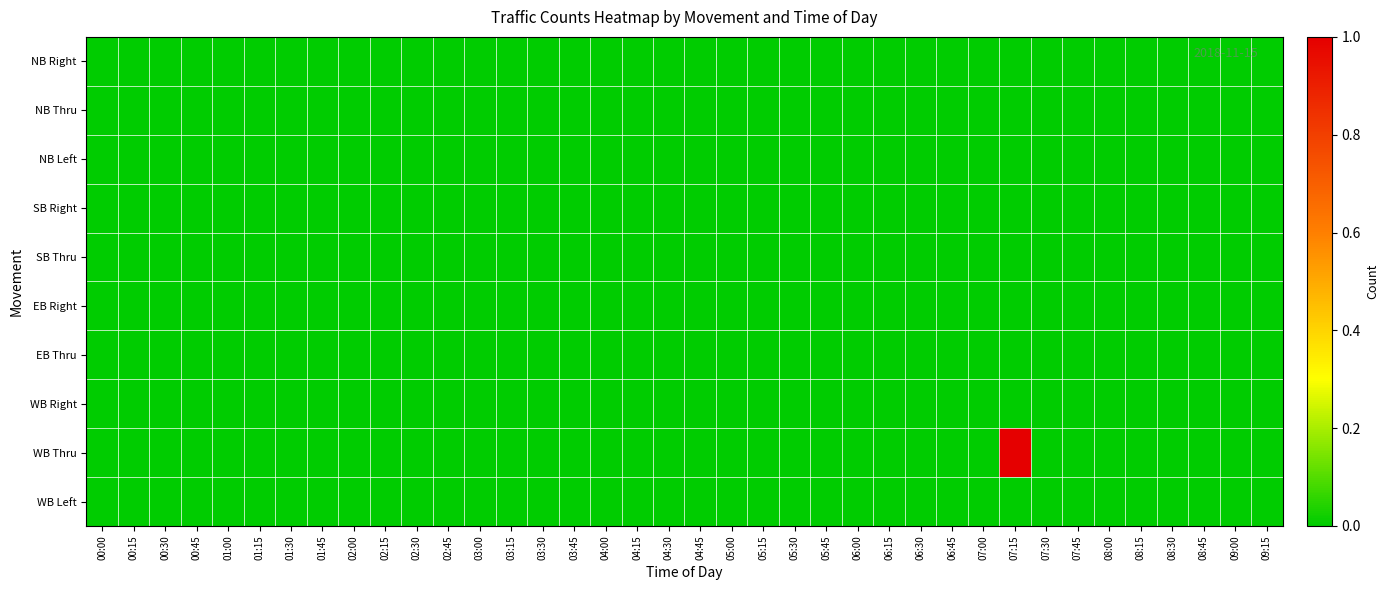

What is the maximum value shown in the chart?

1